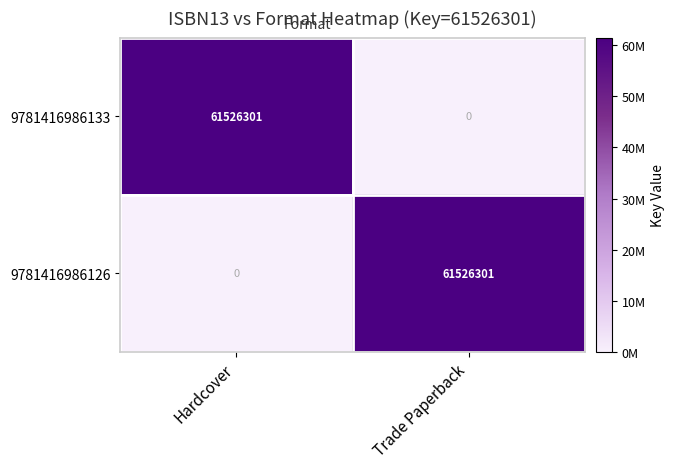

Is the value of 9781416986126 at Trade Paperback greater than the value of 9781416986133 at Trade Paperback?

Yes